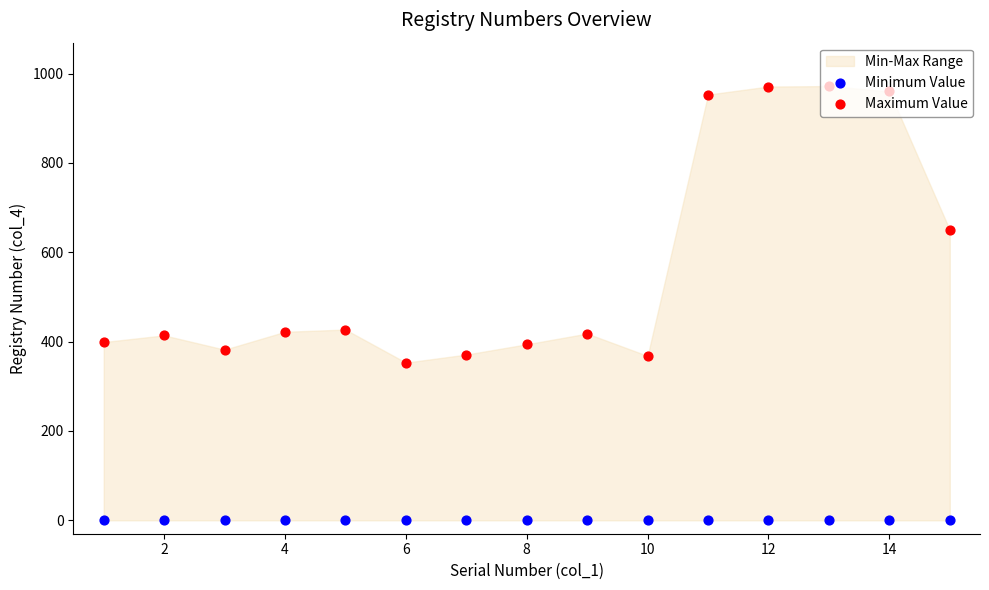

At how many categories does at least one series exceed 633?

5